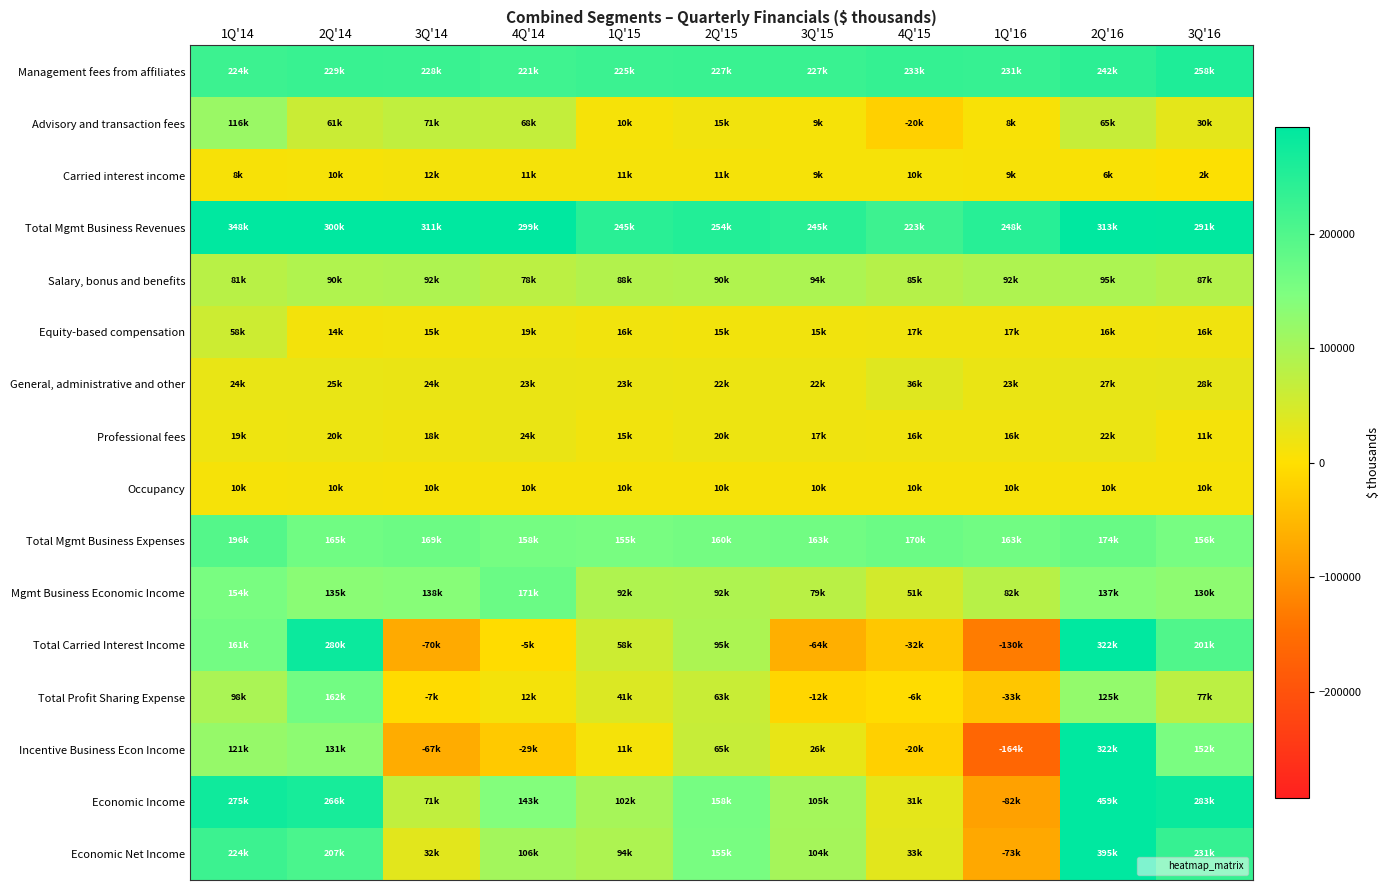

How many series are shown in this chart?

16